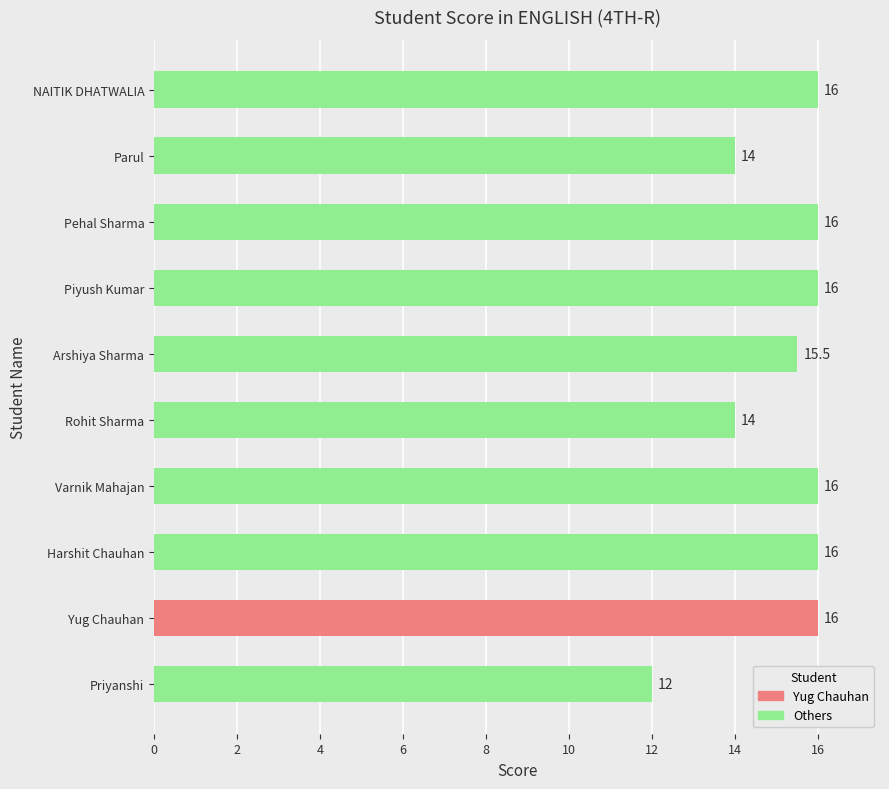

How many data points does each series have?

10